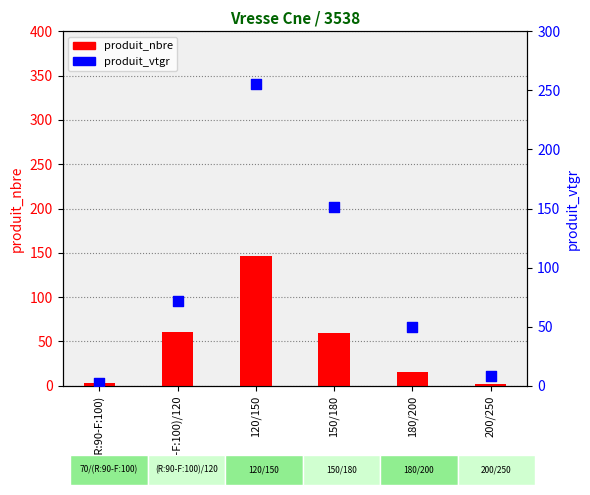

Which series has the largest Y range (max minus min)?

produit_vtgr